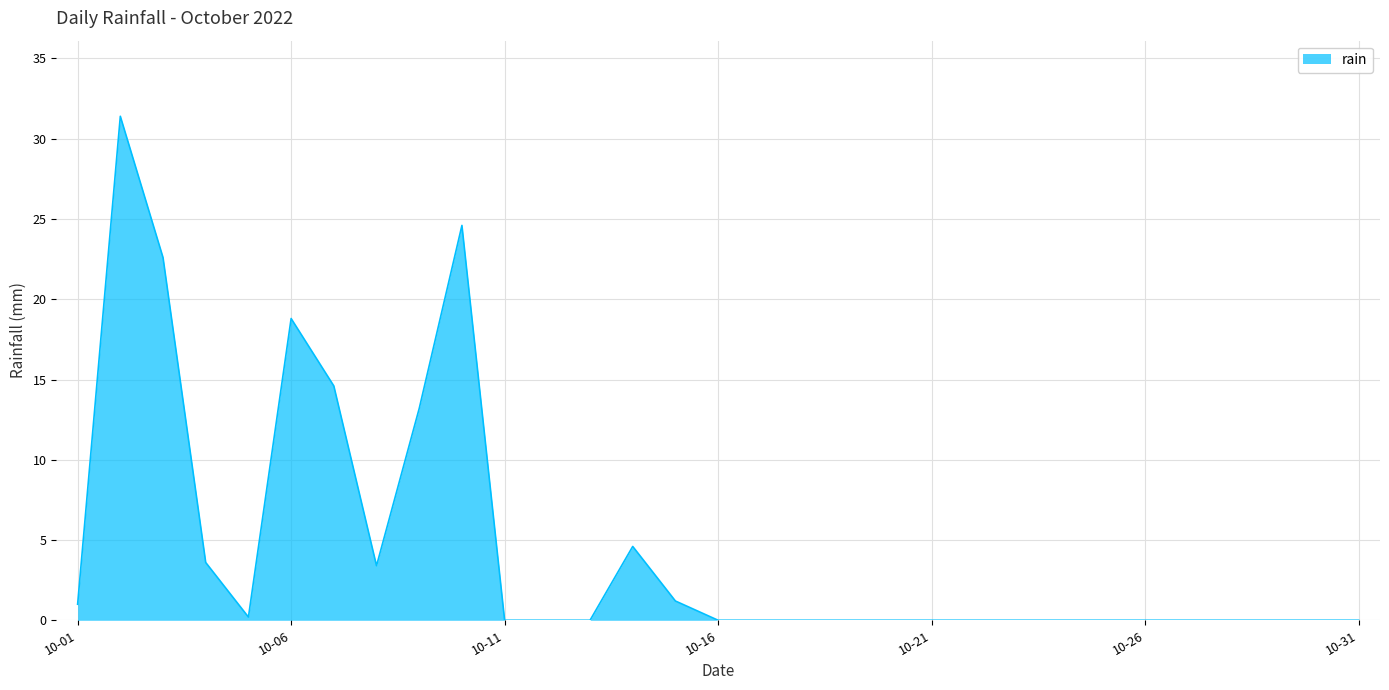

What is the greatest value displayed?

31.4